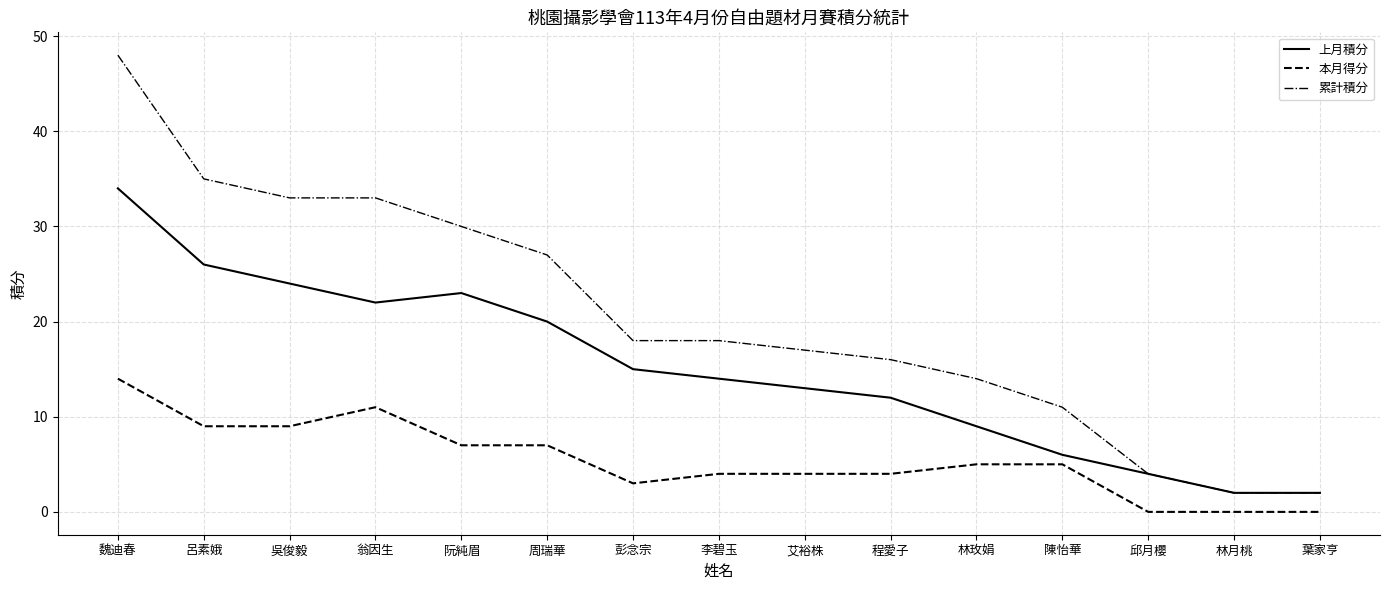

Reading left to right, extract all data points from this chart.

上月積分: 魏迪春=34	呂素娥=26	吳俊毅=24	翁因生=22	阮純眉=23	周瑞華=20	彭念宗=15	李碧玉=14	艾裕株=13	程愛子=12	林玫娟=9	陳怡華=6	邱月櫻=4	林月桃=2	葉家亨=2
本月得分: 魏迪春=14	呂素娥=9	吳俊毅=9	翁因生=11	阮純眉=7	周瑞華=7	彭念宗=3	李碧玉=4	艾裕株=4	程愛子=4	林玫娟=5	陳怡華=5	邱月櫻=0	林月桃=0	葉家亨=0
累計積分: 魏迪春=48	呂素娥=35	吳俊毅=33	翁因生=33	阮純眉=30	周瑞華=27	彭念宗=18	李碧玉=18	艾裕株=17	程愛子=16	林玫娟=14	陳怡華=11	邱月櫻=4	林月桃=2	葉家亨=2